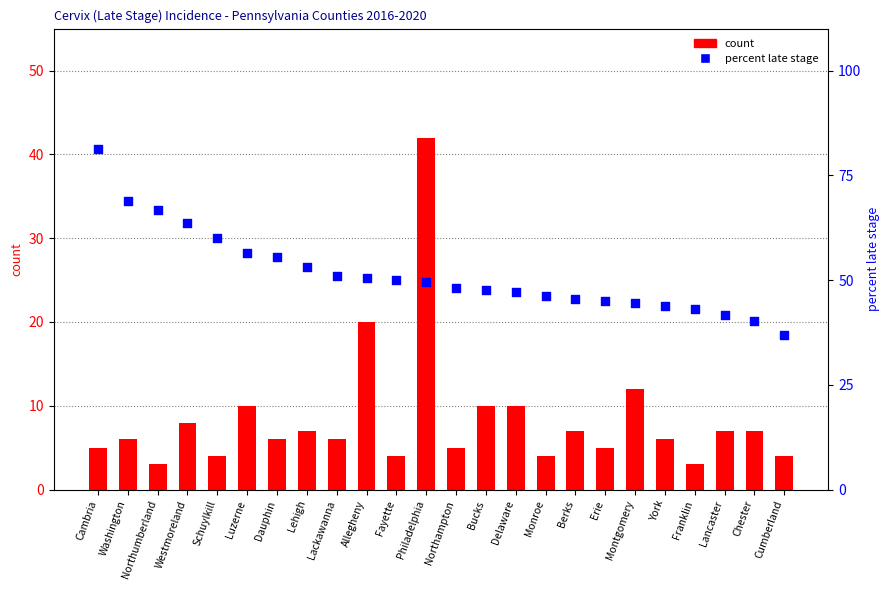

Which series contains the highest Y value?

percent late stage